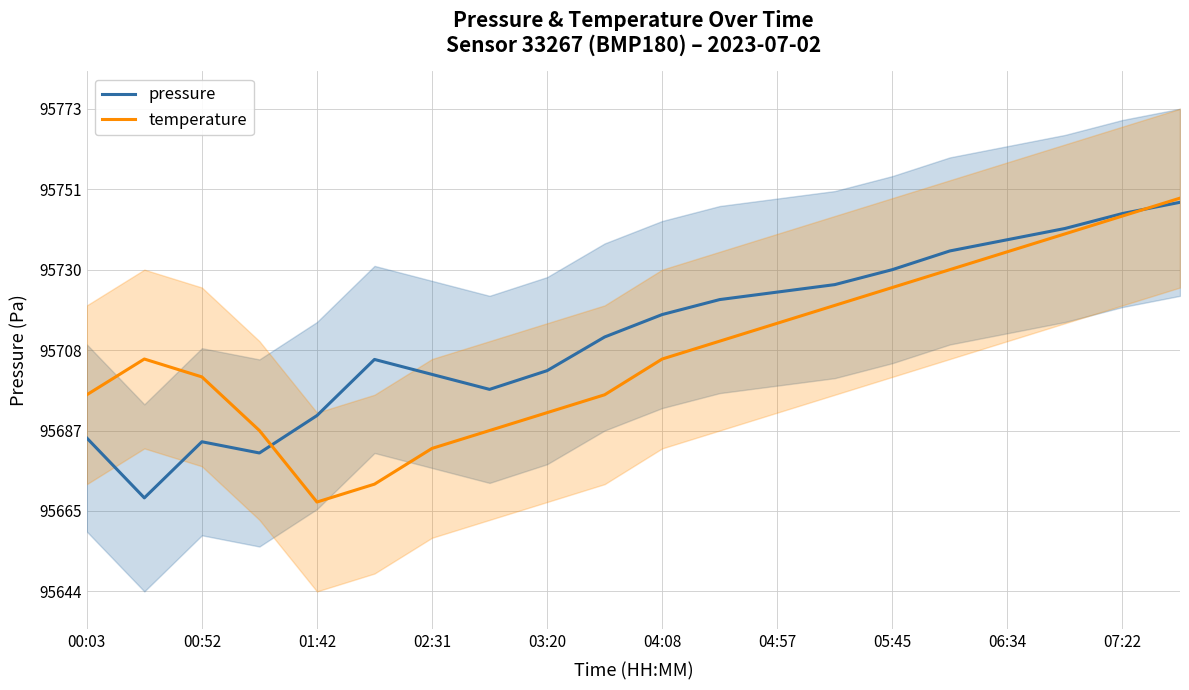

True or false: temperature has a value of 49264.9 at 01:42.

False